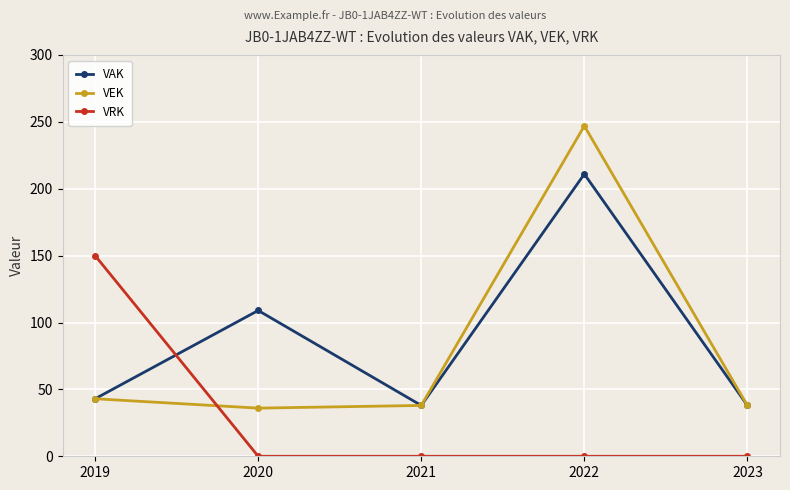

What is the difference between the second highest and minimum values in the VAK series?

71